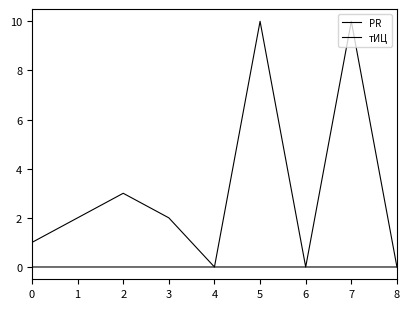

The value of PR at 6 is 0. True or false?

True